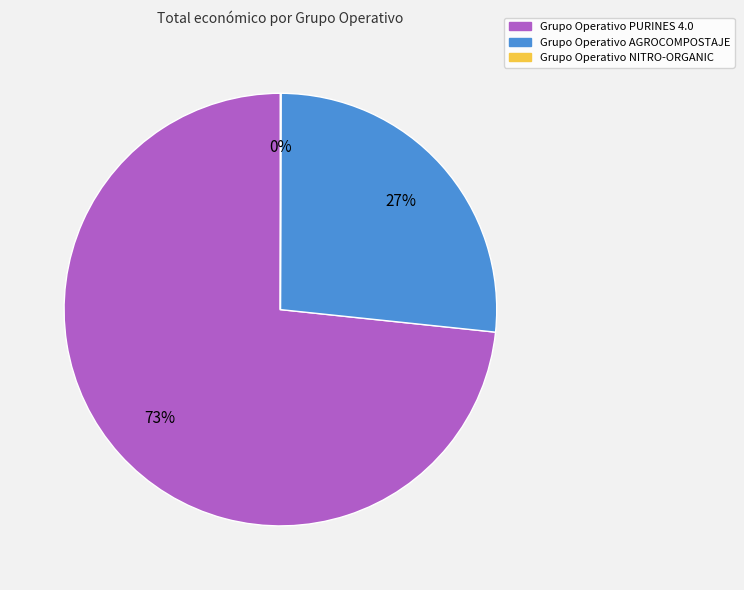

True or false: Grupo Operativo AGROCOMPOSTAJE accounts for 27% of the total.

True